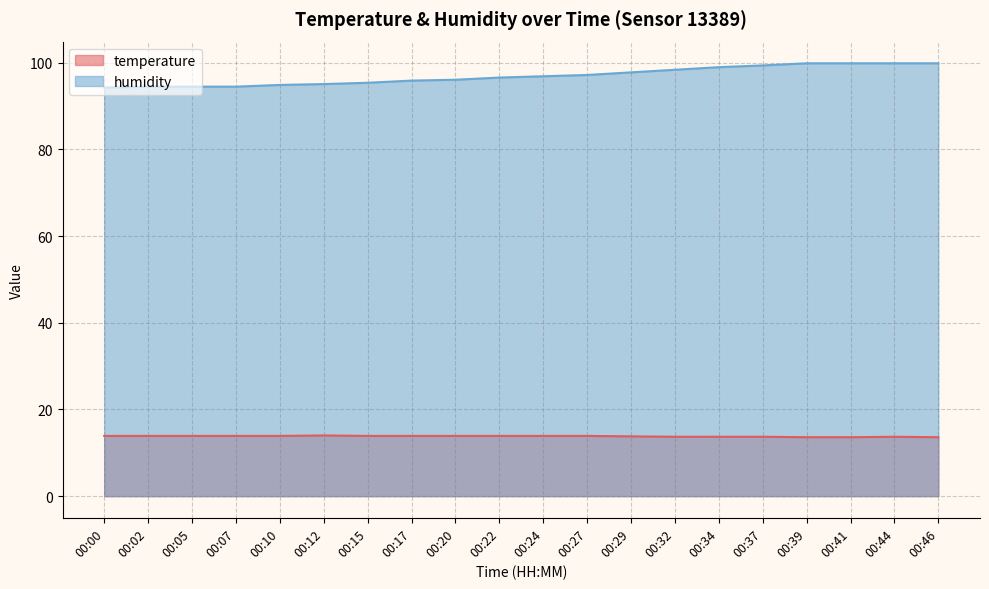

Rank the series by their average value, from highest to lowest.

humidity, temperature